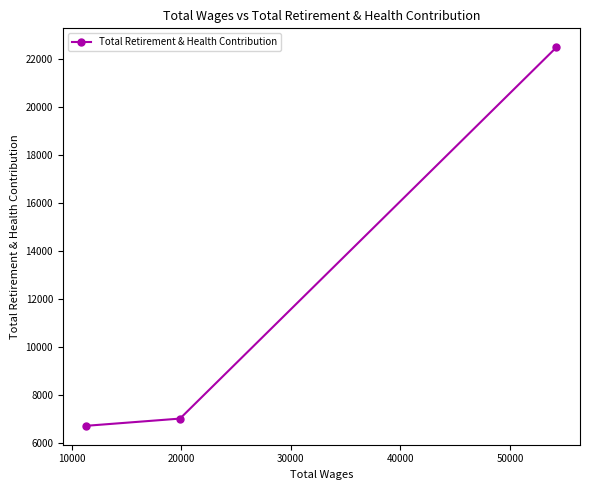

What is the value of the 1st point from the left?

6732